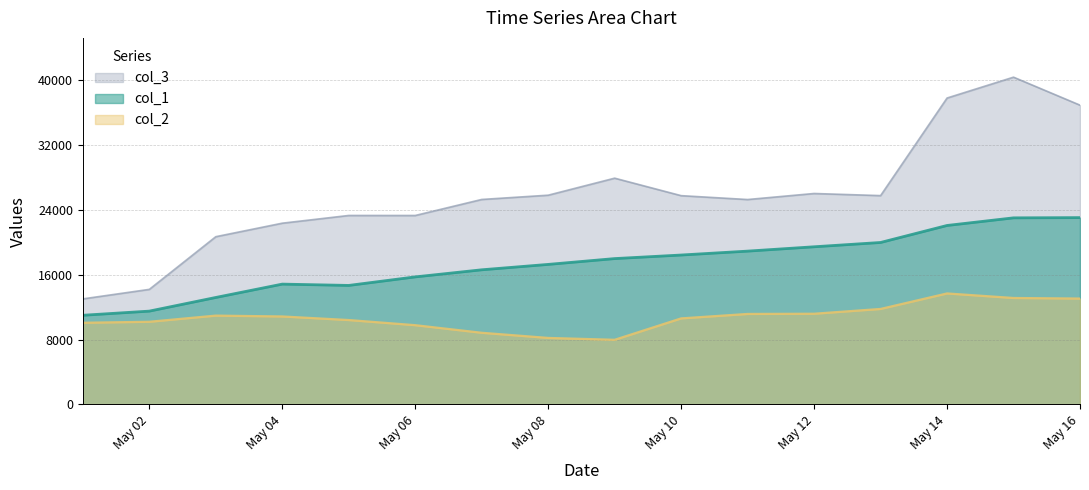

What is the approximate value of col_3 at May 06, to the nearest 50?

23350